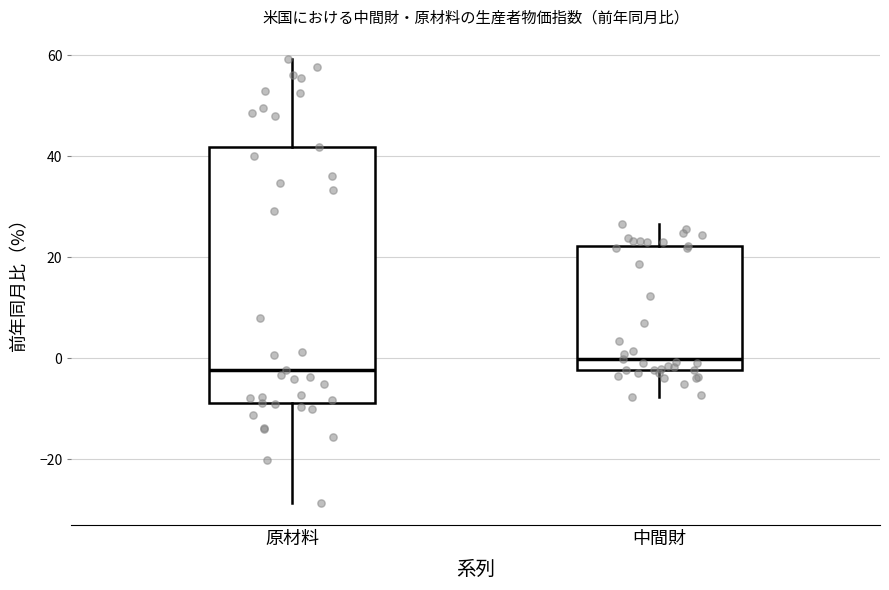

Reading left to right, read every box against the y-axis: the position of its median line, the range the box covers, and the ends of its whiskers. The values are not printed on the chart, so give them approximately, as read against the axis.

原材料: median -2, box -8 to 42, whiskers -28 to 60
中間財: median 0, box -2 to 22, whiskers -8 to 26